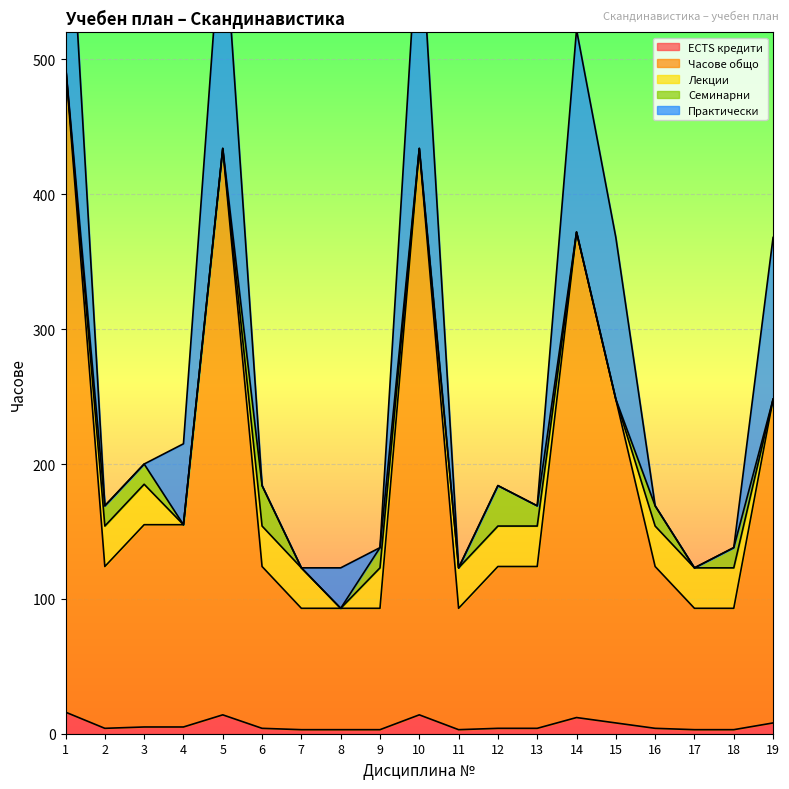

True or false: Часове общо and ECTS кредити intersect in this chart.

False